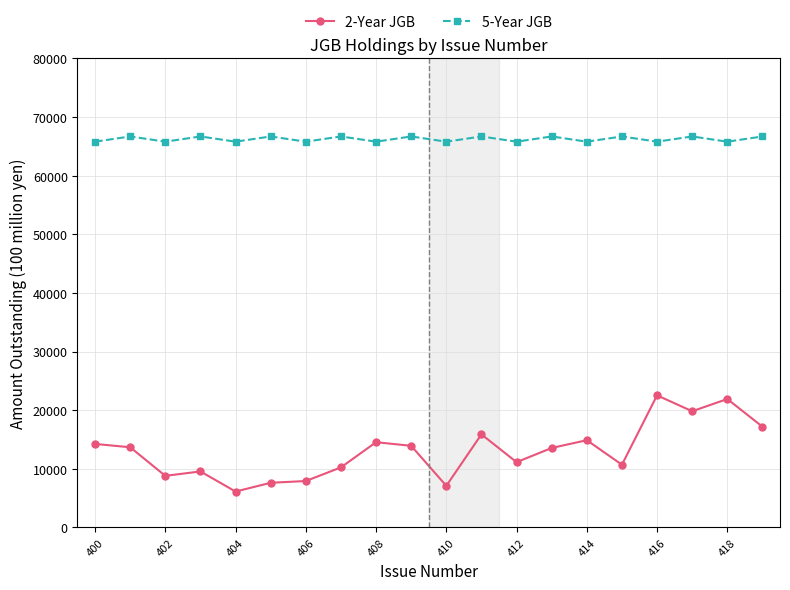

Rank the series by their average value, from lowest to highest.

2-Year JGB, 5-Year JGB